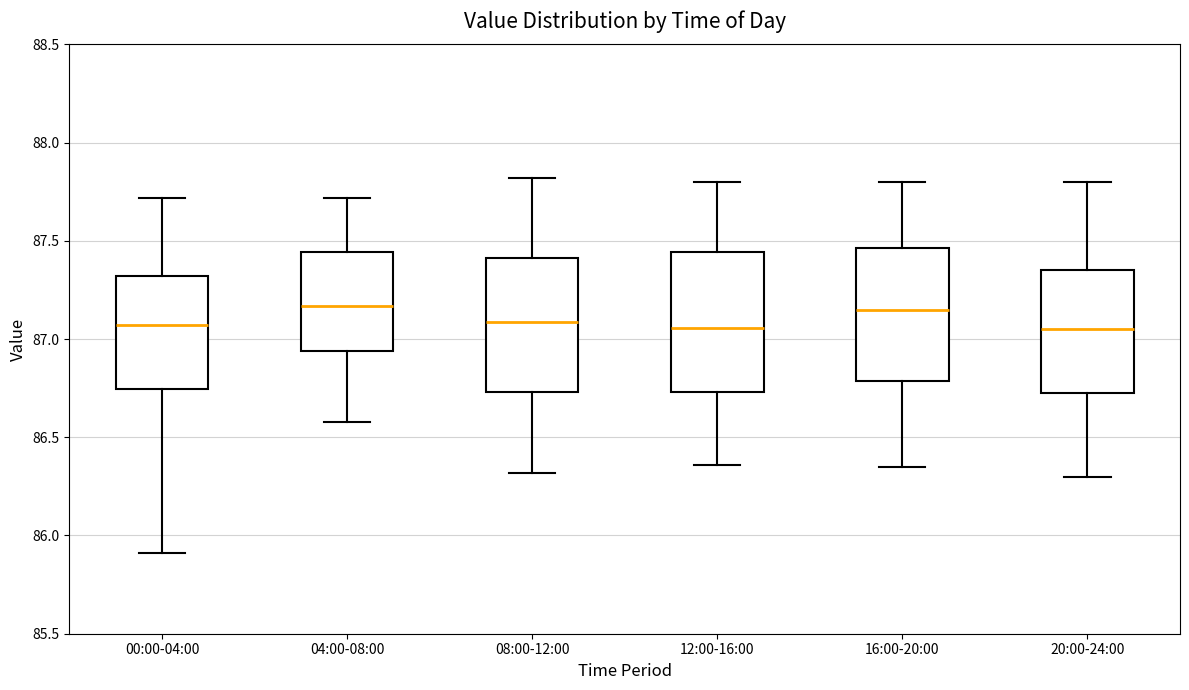

Reading left to right, transcribe this box plot: for each box, give where its median line is, the range the box spans, and where its two whiskers end, as read against the y-axis. The values are not printed on the chart, so give them approximately, as read against the axis.

00:00-04:00: median 87.05, box 86.75 to 87.30, whiskers 85.90 to 87.70
04:00-08:00: median 87.15, box 86.95 to 87.45, whiskers 86.60 to 87.70
08:00-12:00: median 87.10, box 86.75 to 87.40, whiskers 86.30 to 87.80
12:00-16:00: median 87.05, box 86.75 to 87.45, whiskers 86.35 to 87.80
16:00-20:00: median 87.15, box 86.80 to 87.45, whiskers 86.35 to 87.80
20:00-24:00: median 87.05, box 86.75 to 87.35, whiskers 86.30 to 87.80